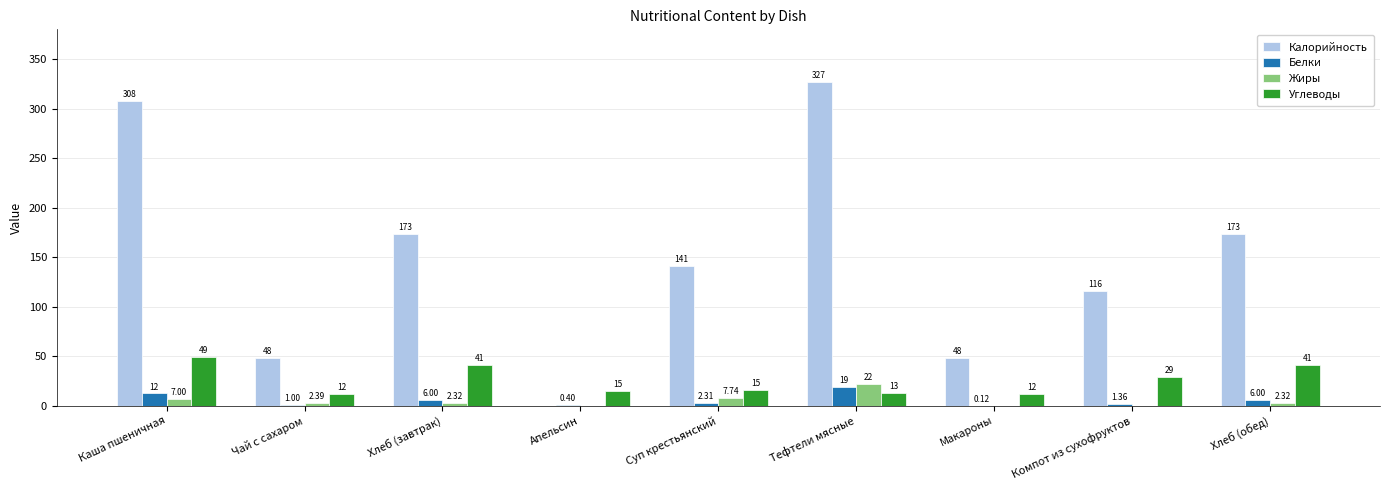

At which label does Углеводы first exceed 15?

Каша пшеничная